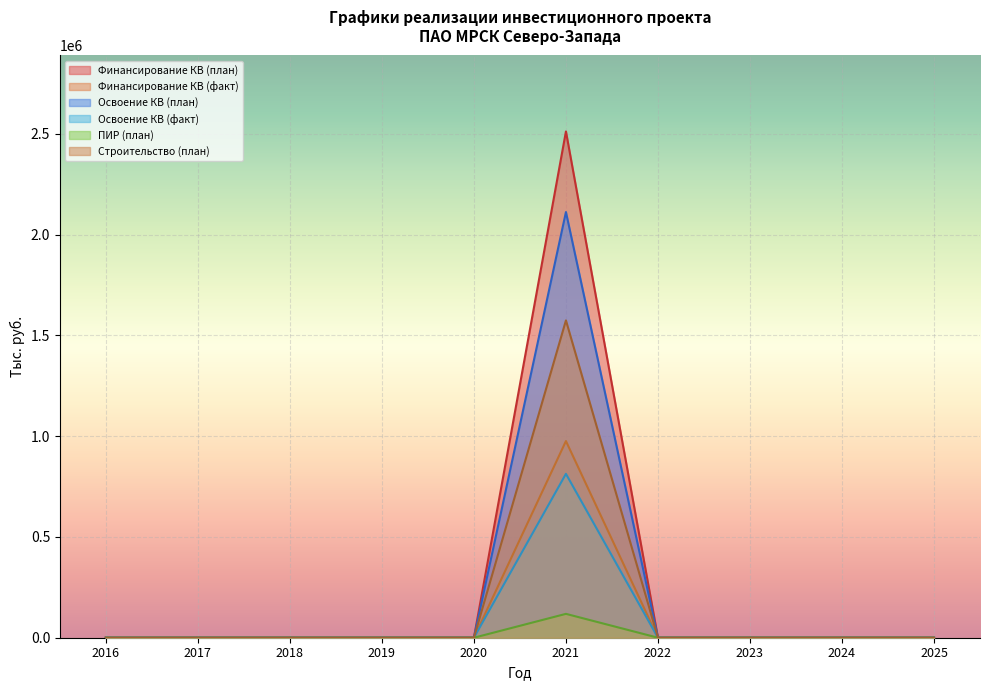

At which label is Строительство (план) closest to 787160?

2016